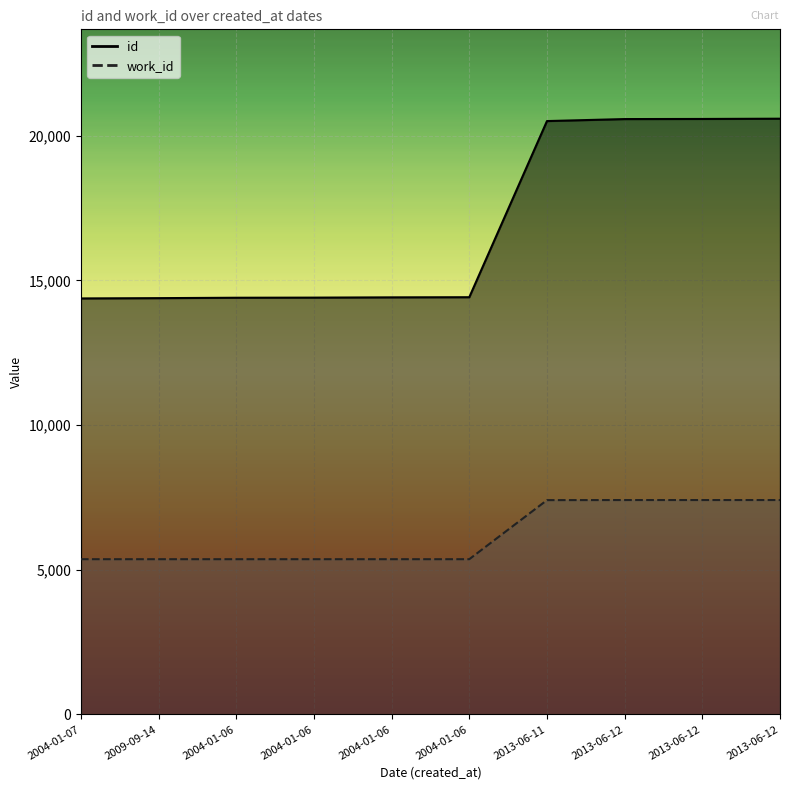

Is it true that work_id equals 3073 at 2004-01-06?

False